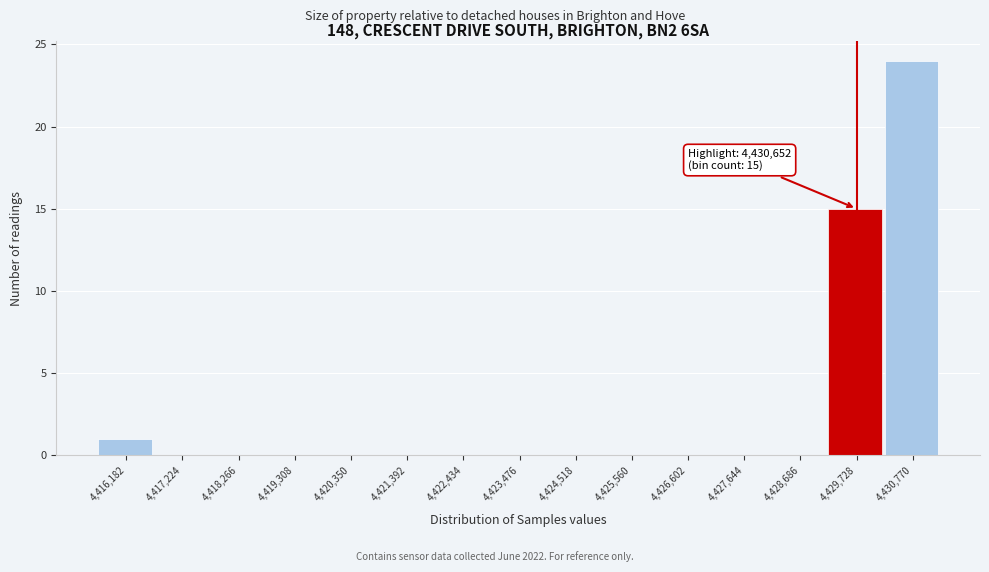

Reading left to right, extract all data points from this chart.

4,416,182=1	4,417,224=0	4,418,266=0	4,419,308=0	4,420,350=0	4,421,392=0	4,422,434=0	4,423,476=0	4,424,518=0	4,425,560=0	4,426,602=0	4,427,644=0	4,428,686=0	4,429,728=15	4,430,770=24